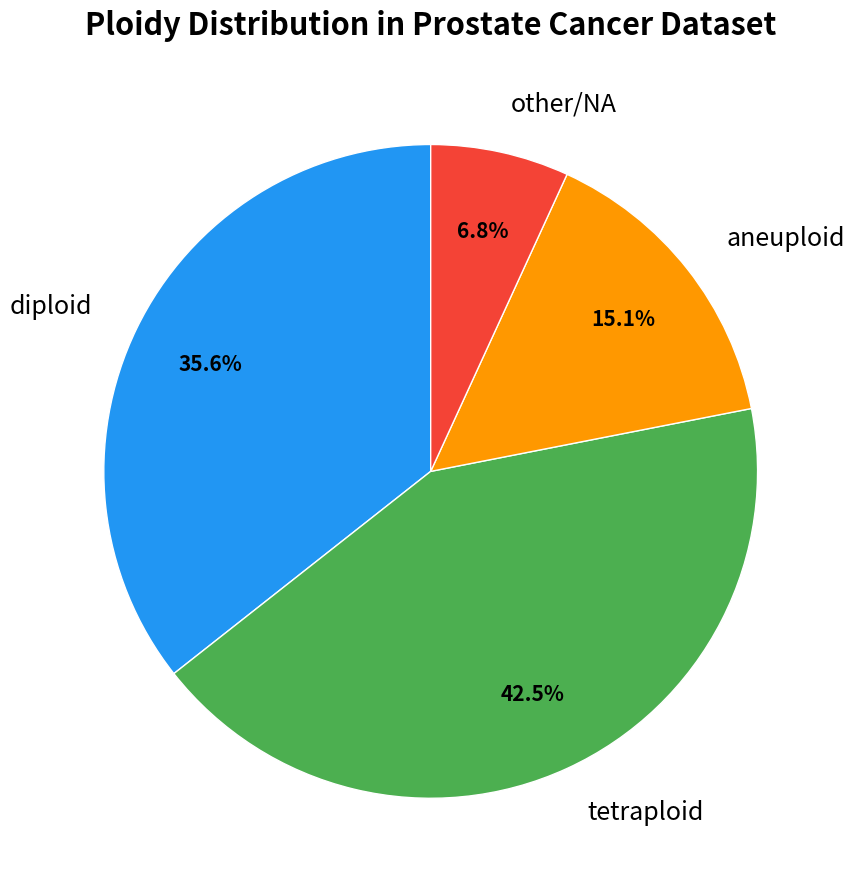

Does diploid represent more than half of the total?

No